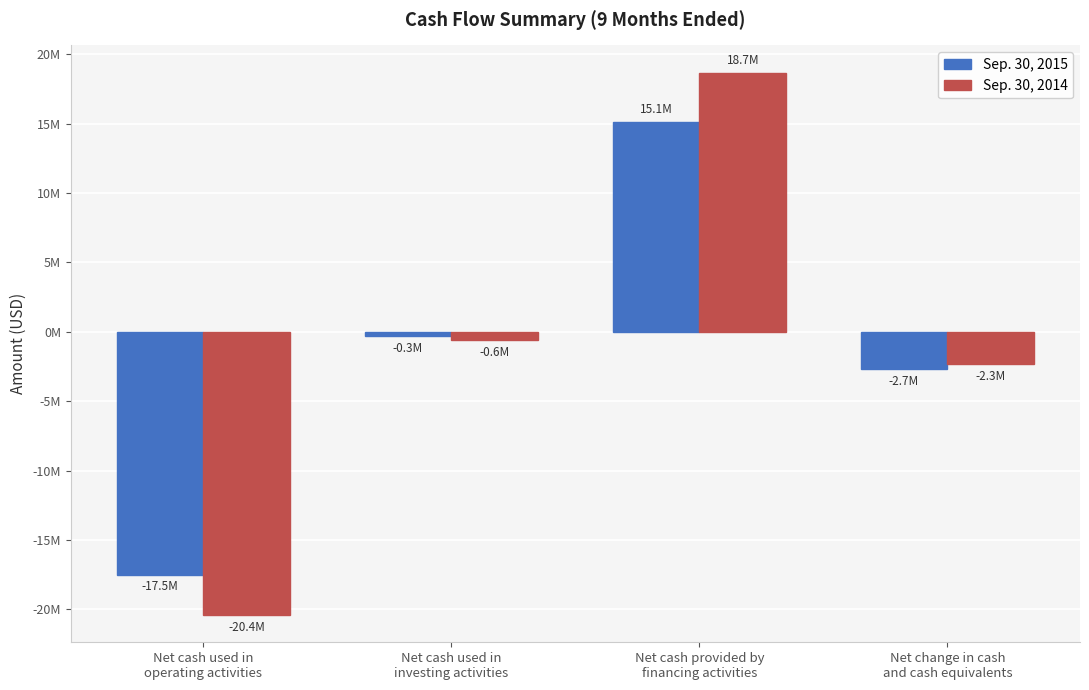

Does the chart contain stacked bars?

No